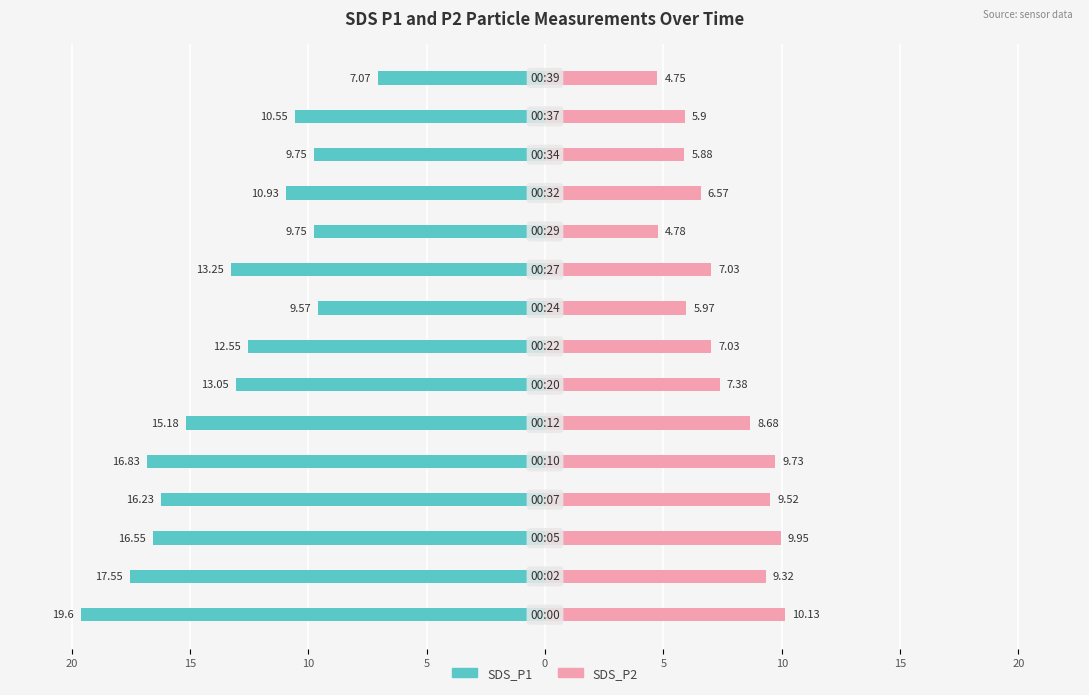

How many values in the SDS_P1 series are below -13?

8